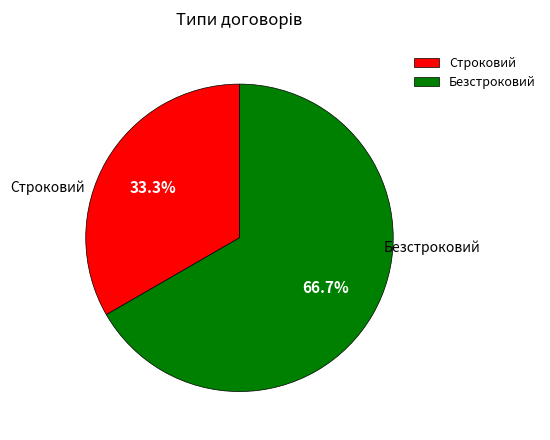

Is it true that Строковий is 45% of the pie?

False